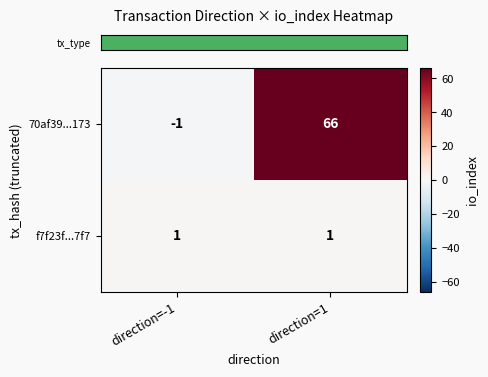

What is the difference between the maximum and minimum values in the 70af39...173 series?

67